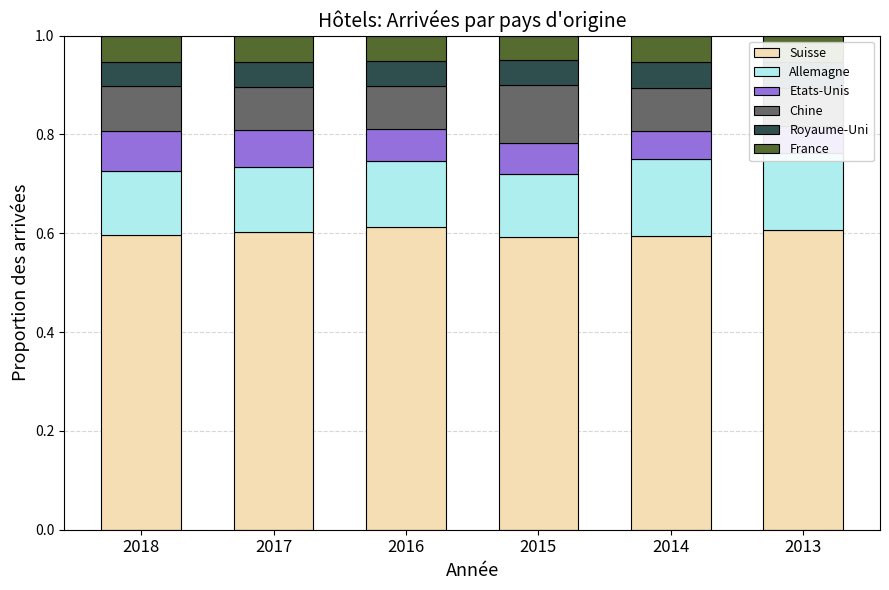

What is the spread (max minus min) of values at 2015?

0.5